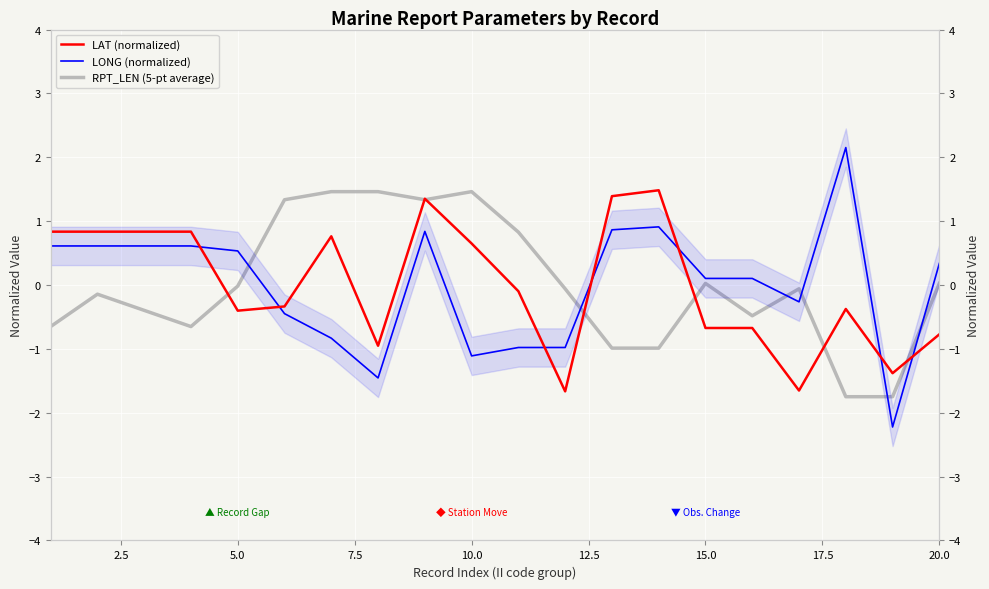

How many positive values does the LONG (normalized) series have?

12